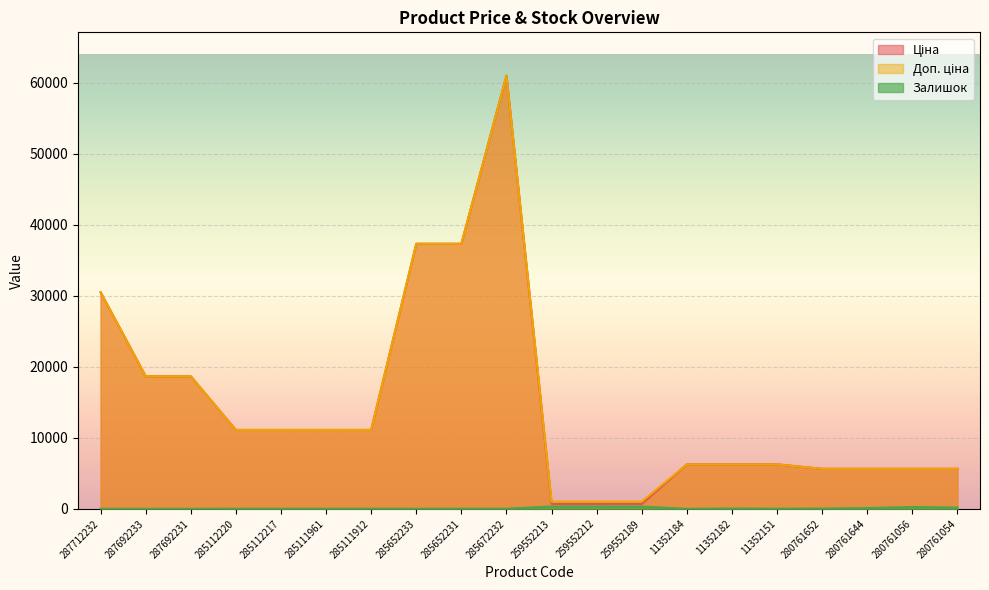

What is the label of the 1st point from the right?

280761054